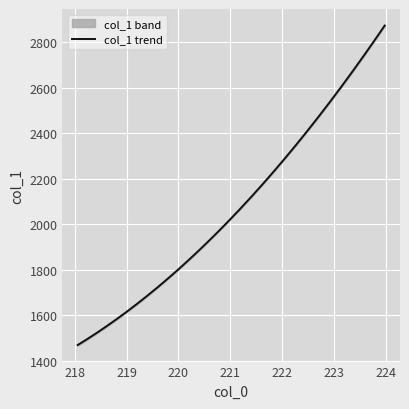

What is the sum of all values?

66477.4